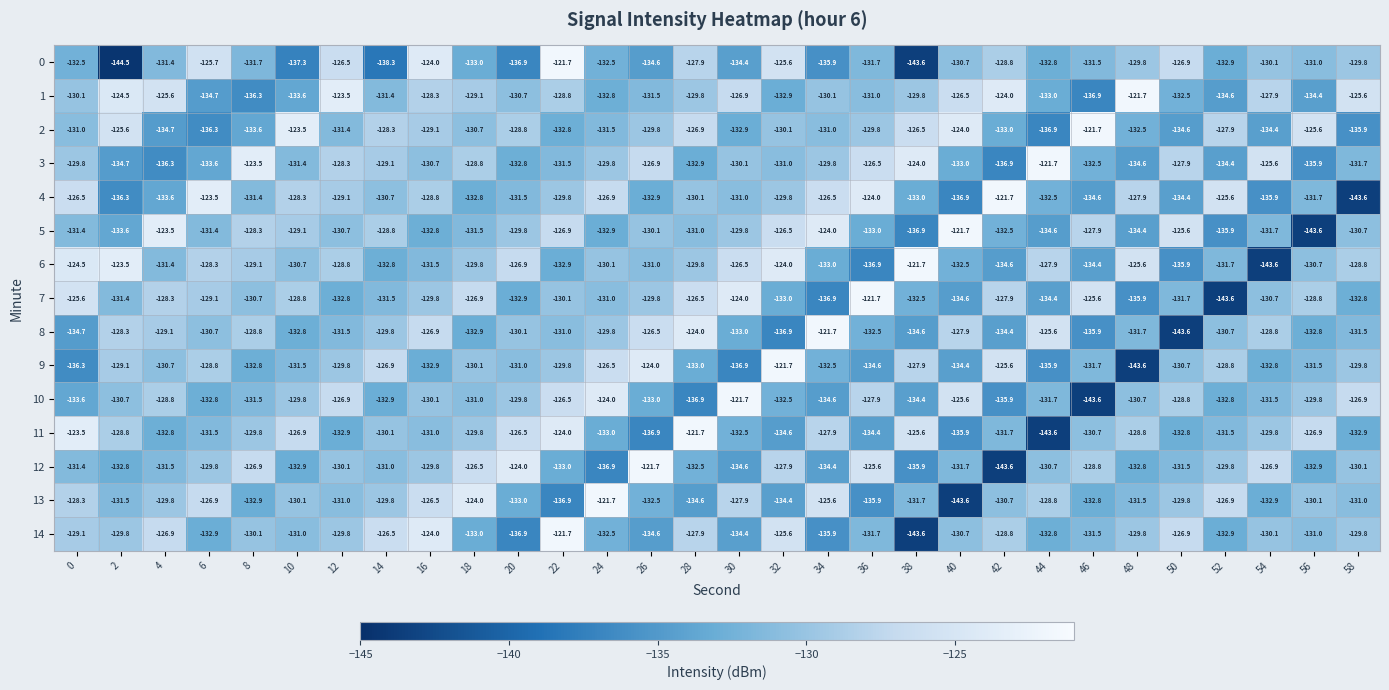

Which series has the largest range (max minus min)?

0